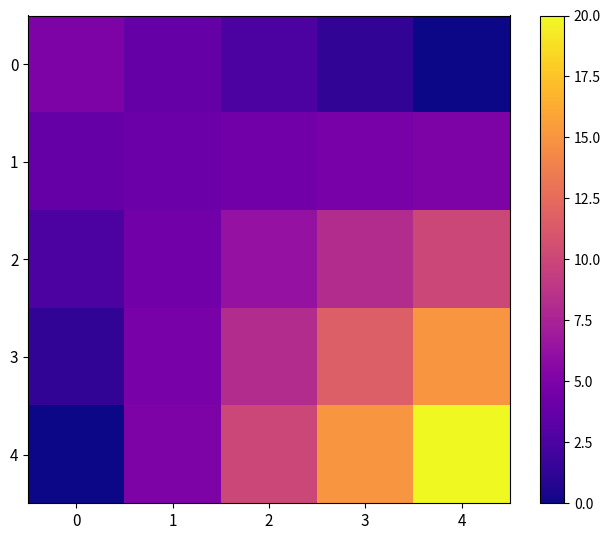

What is the difference between the highest and lowest values at 2?

7.5